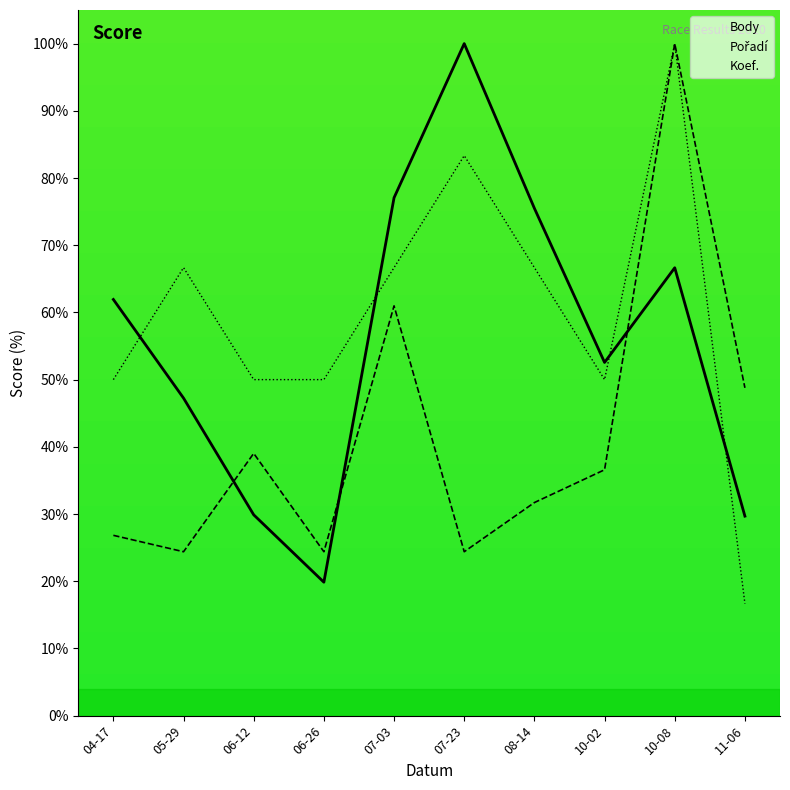

Does the chart display data point markers on the line(s)?

No